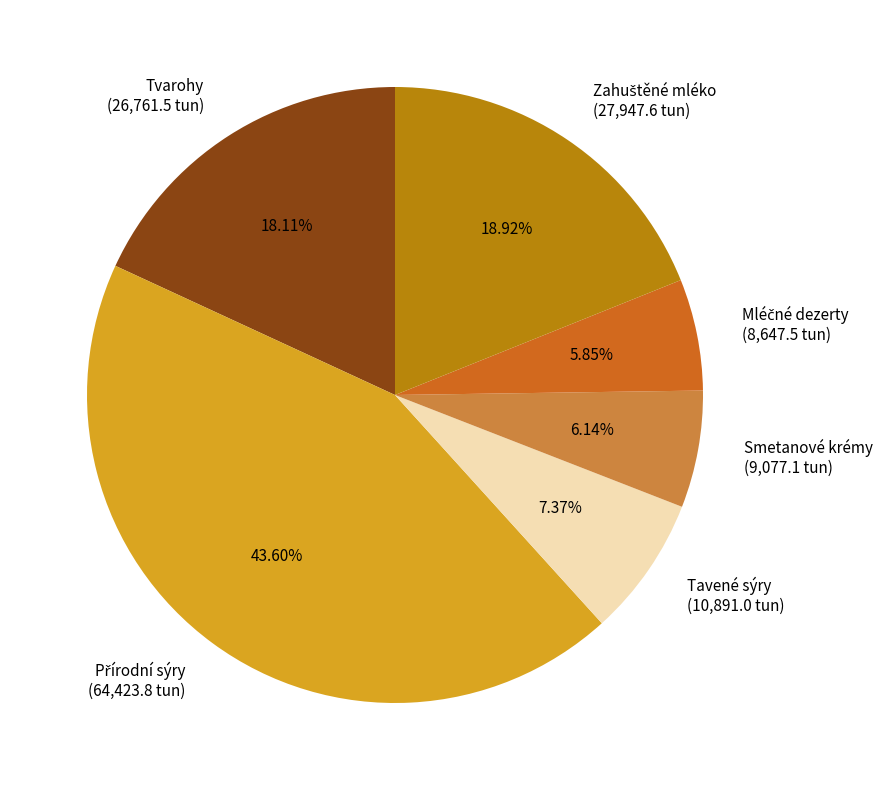

To the nearest percent, what portion does Tvarohy represent?

18%